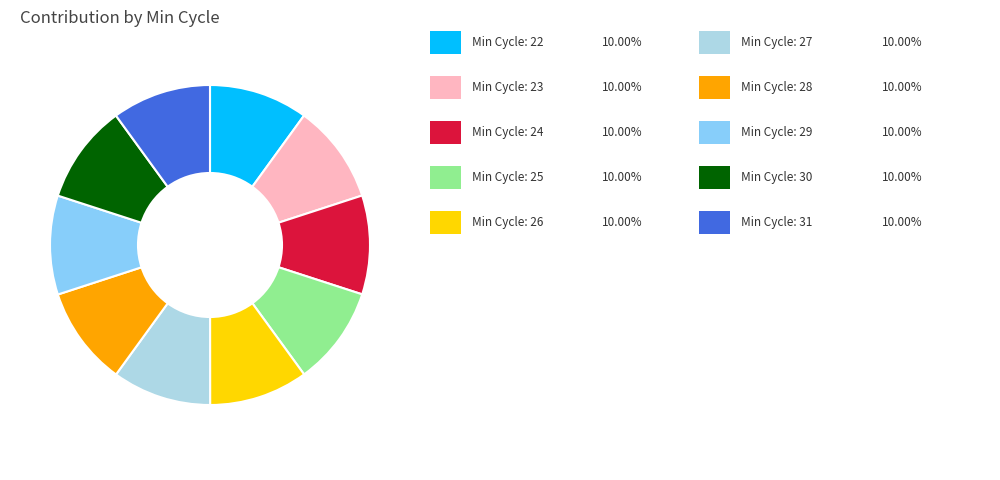

Does any single category account for the majority?

No